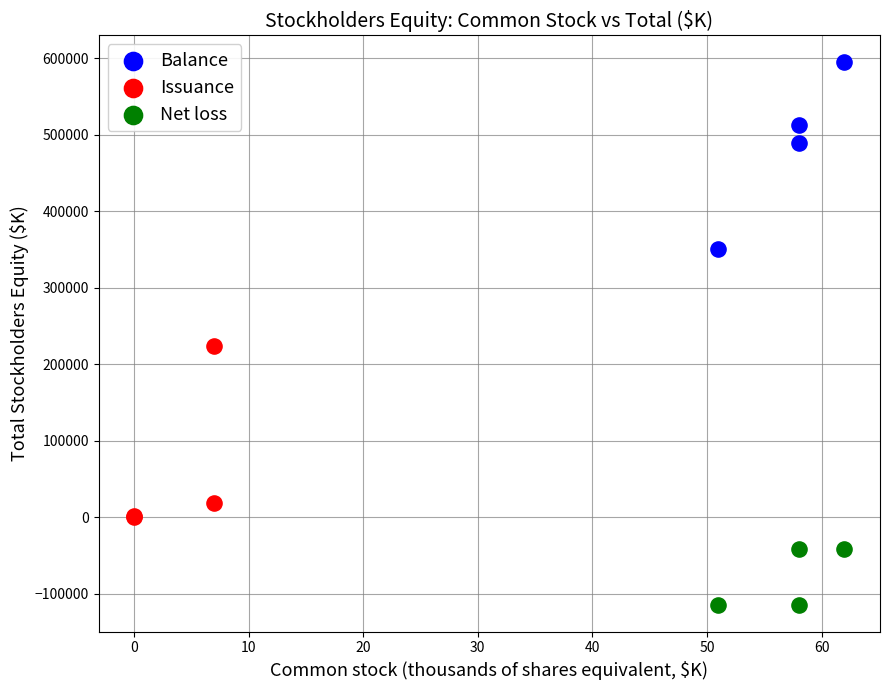

Which series contains the highest Y value?

Balance